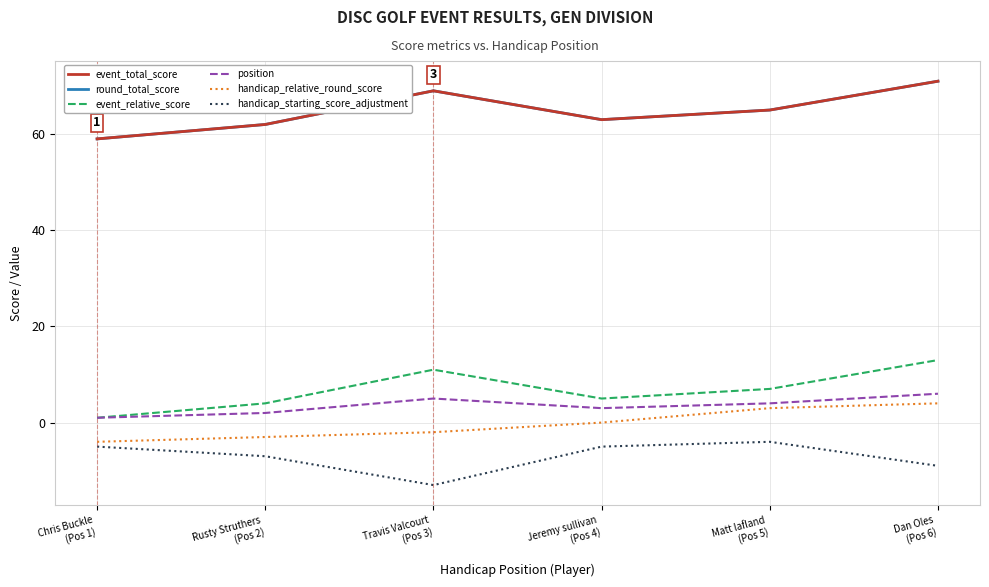

Which series changed the most between Travis Valcourt
(Pos 3) and Matt lafland
(Pos 5)?

handicap_starting_score_adjustment